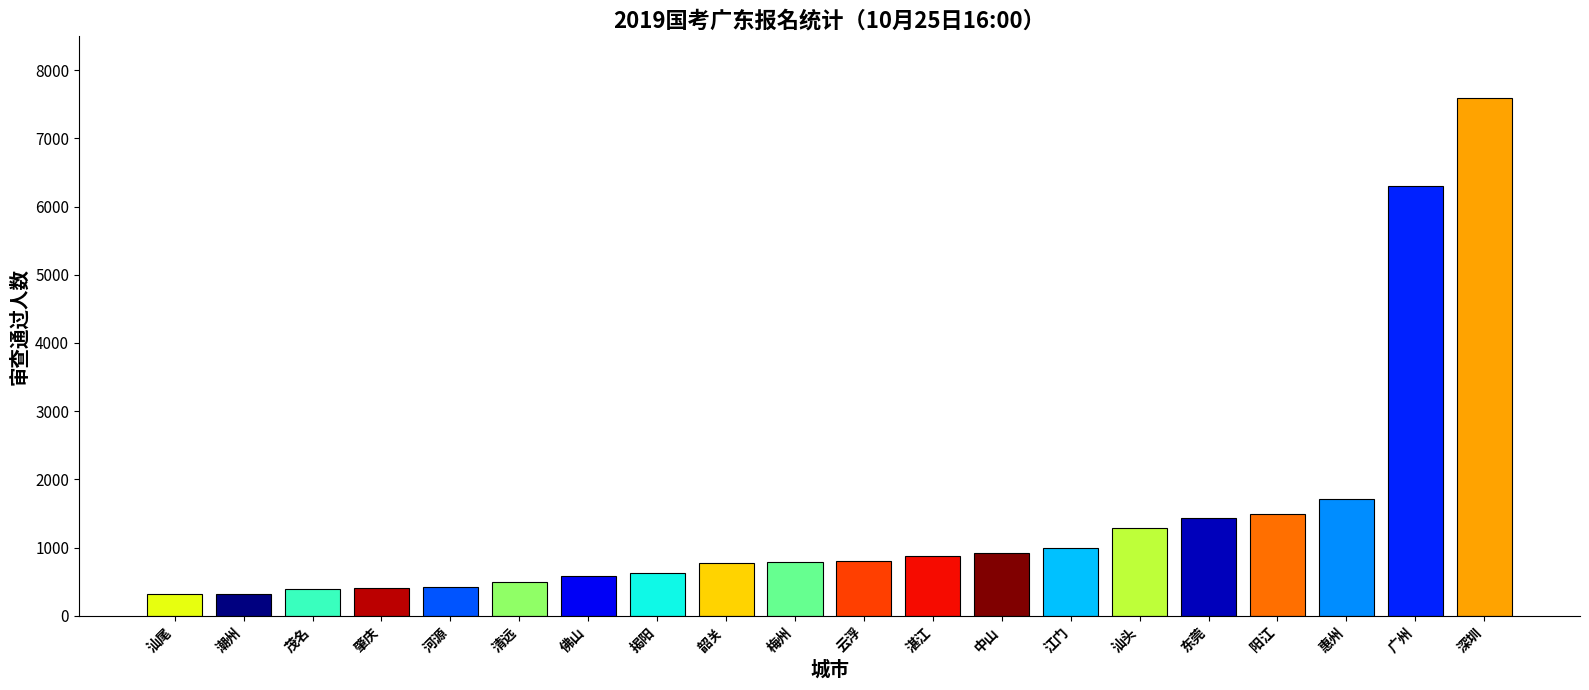

What is the change in value from 汕尾 to 江门?

+687